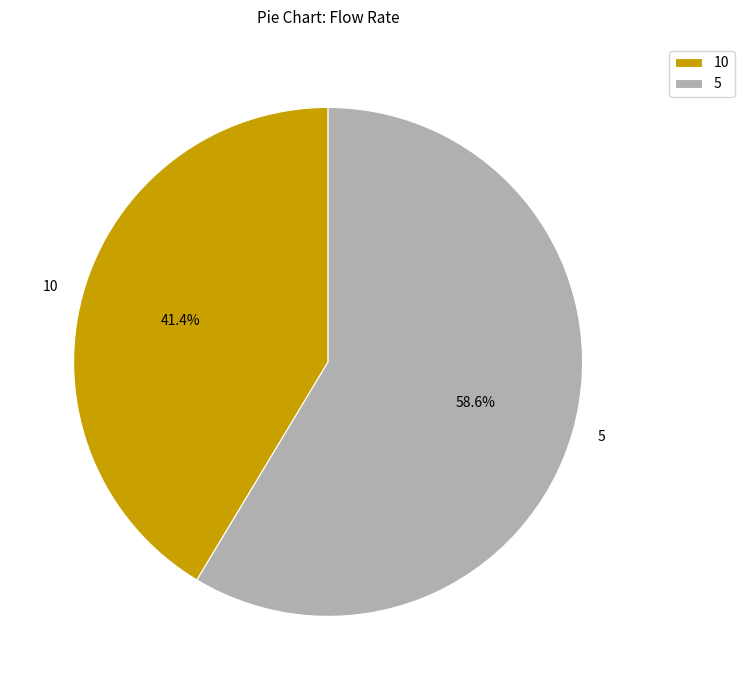

To the nearest percent, what percentage of the pie is 10?

41%